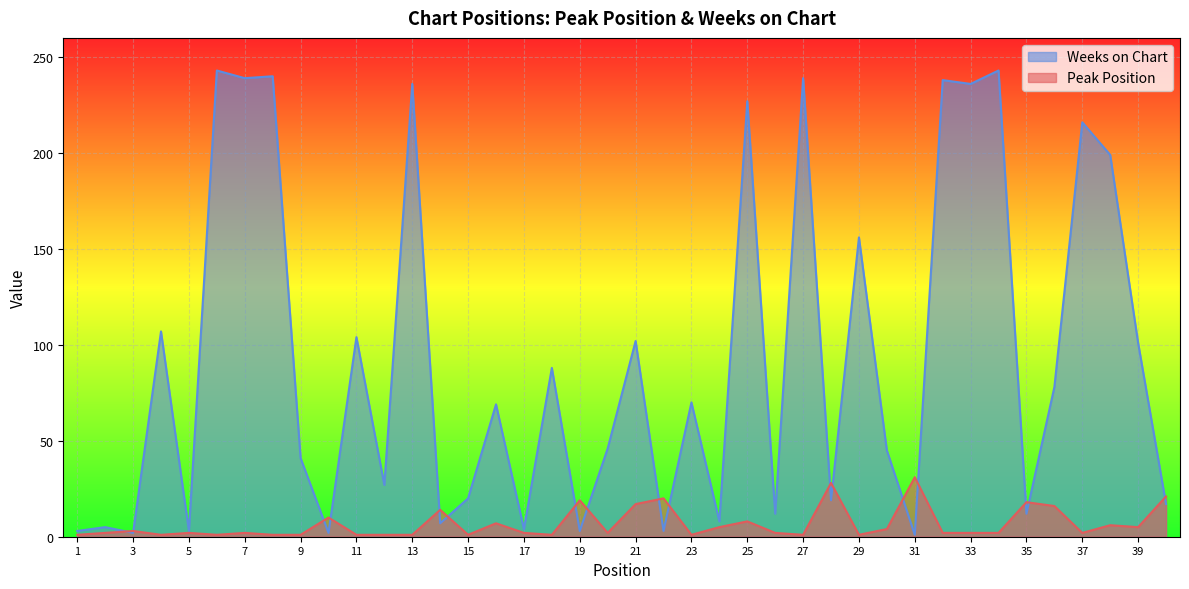

How many values in the Peak Position series are below 2?

13